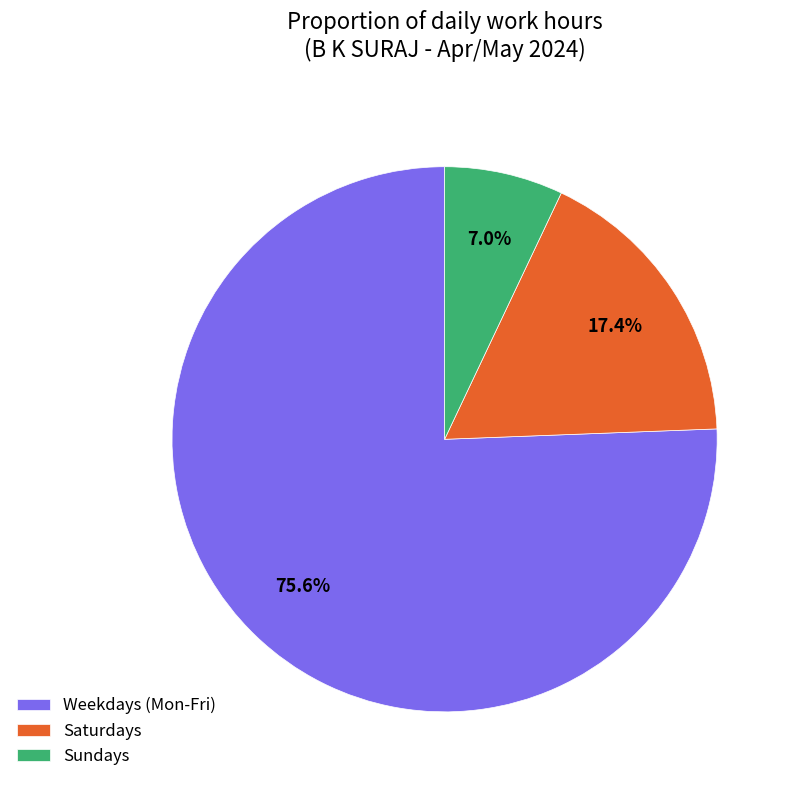

Rank the categories by value from highest to lowest.

Weekdays (Mon-Fri), Saturdays, Sundays